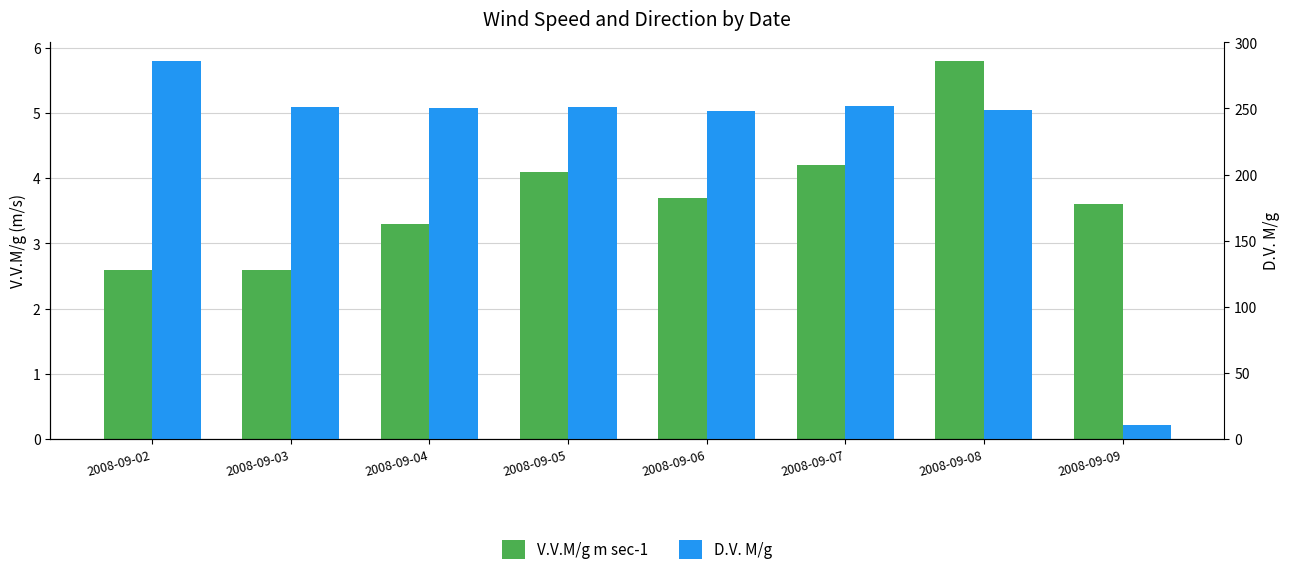

What are all the series names shown in the legend?

V.V.M/g m sec-1, D.V. M/g